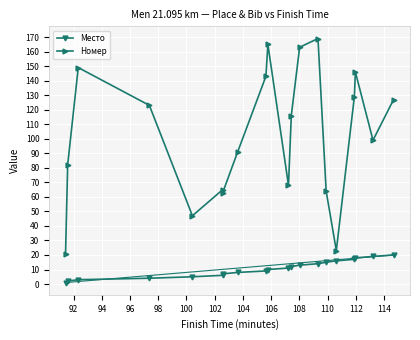

The value of Номер at 17 is 259. True or false?

False